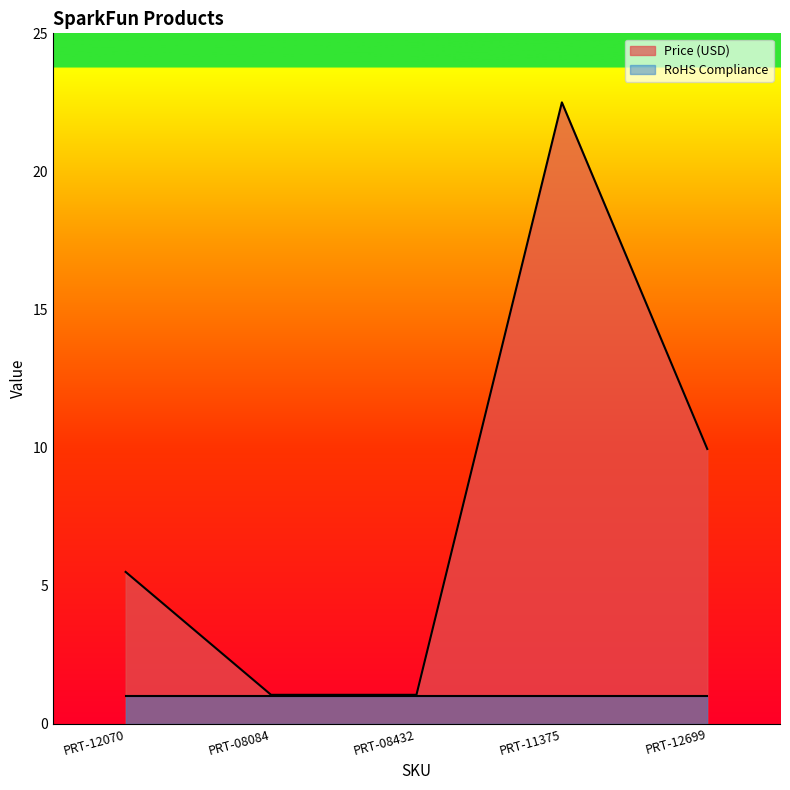

What is the smallest value displayed?

1.0